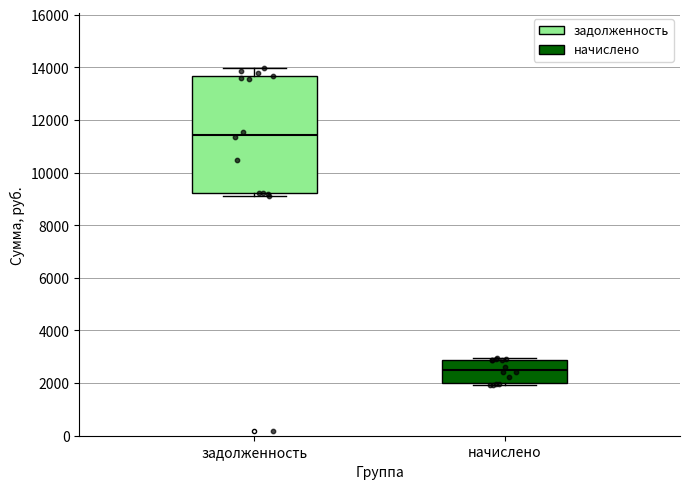

Reading left to right, transcribe this box plot: for each box, give where its median line is, the range the box spans, and where its two whiskers end, as read against the y-axis. The values are not printed on the chart, so give them approximately, as read against the axis.

задолженность: median 11400, box 9200 to 13600, whiskers 9000 to 14000
начислено: median 2600, box 2000 to 2800, whiskers 2000 (just below the box's lower edge) to 3000